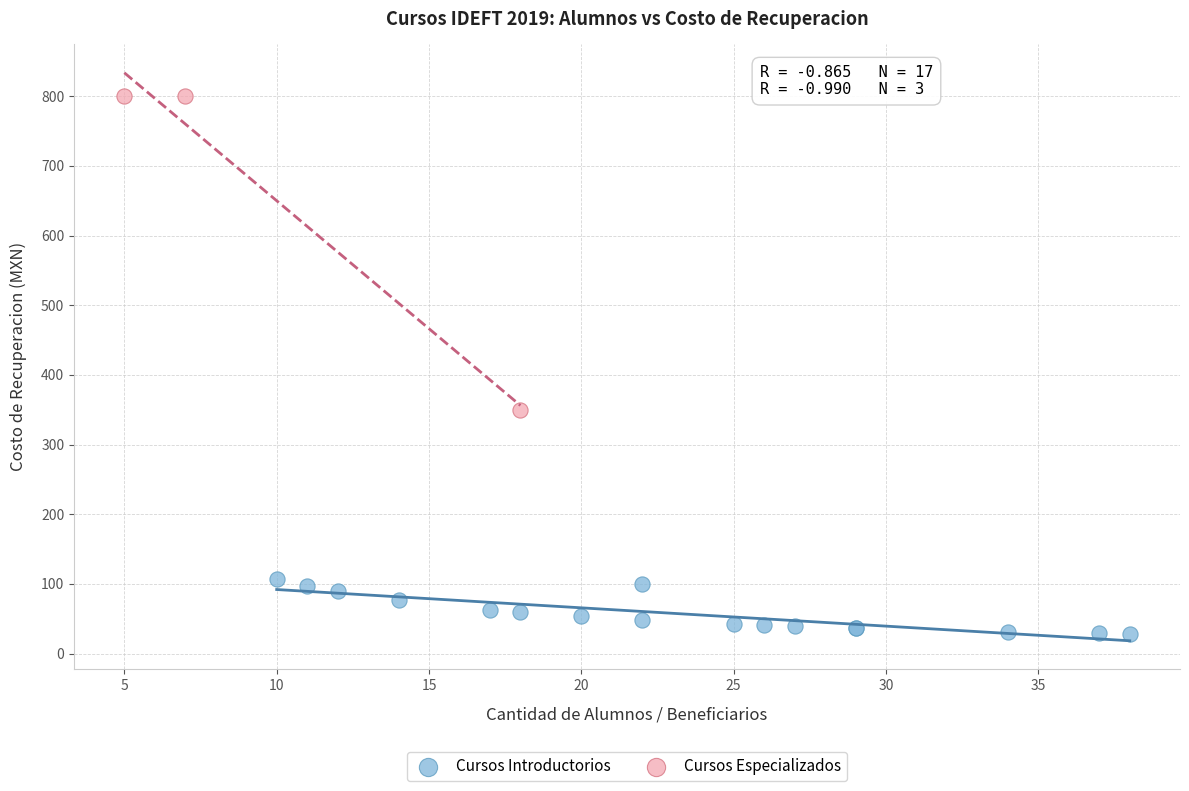

Which series contains the lowest Y value?

Cursos Introductorios